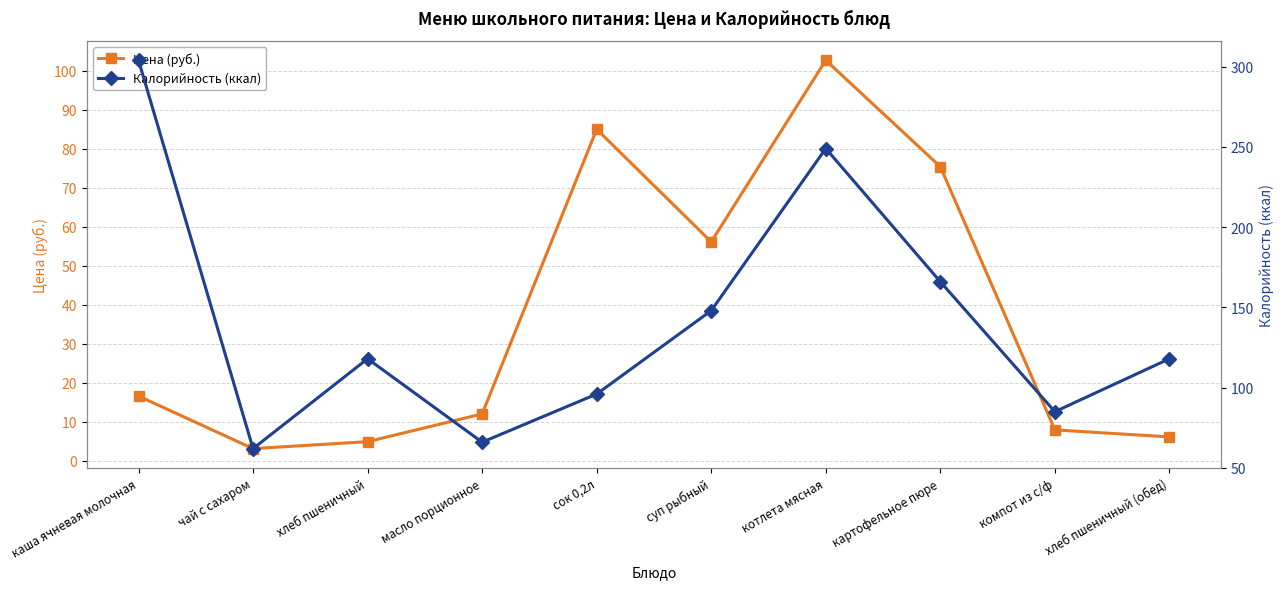

Reading left to right, extract all data points from this chart.

Цена (руб.): 16.6	3.1	4.9	12.0	85.0	56.1	102.7	75.4	7.9	6.1
Калорийность (ккал): 304.0	62.0	118.0	66.0	96.0	148.0	249.0	166.0	85.0	118.0